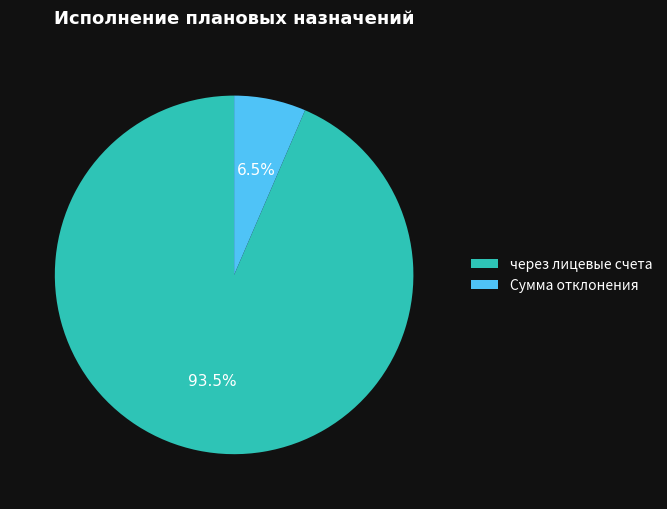

Which has a higher value, через лицевые счета or Сумма отклонения?

через лицевые счета